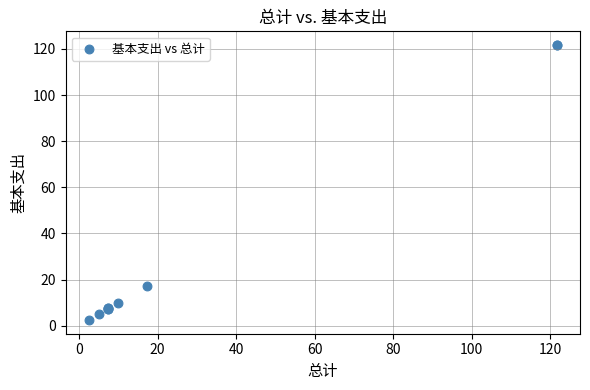

What Y value in the scatter plot is closest to 62?

17.4